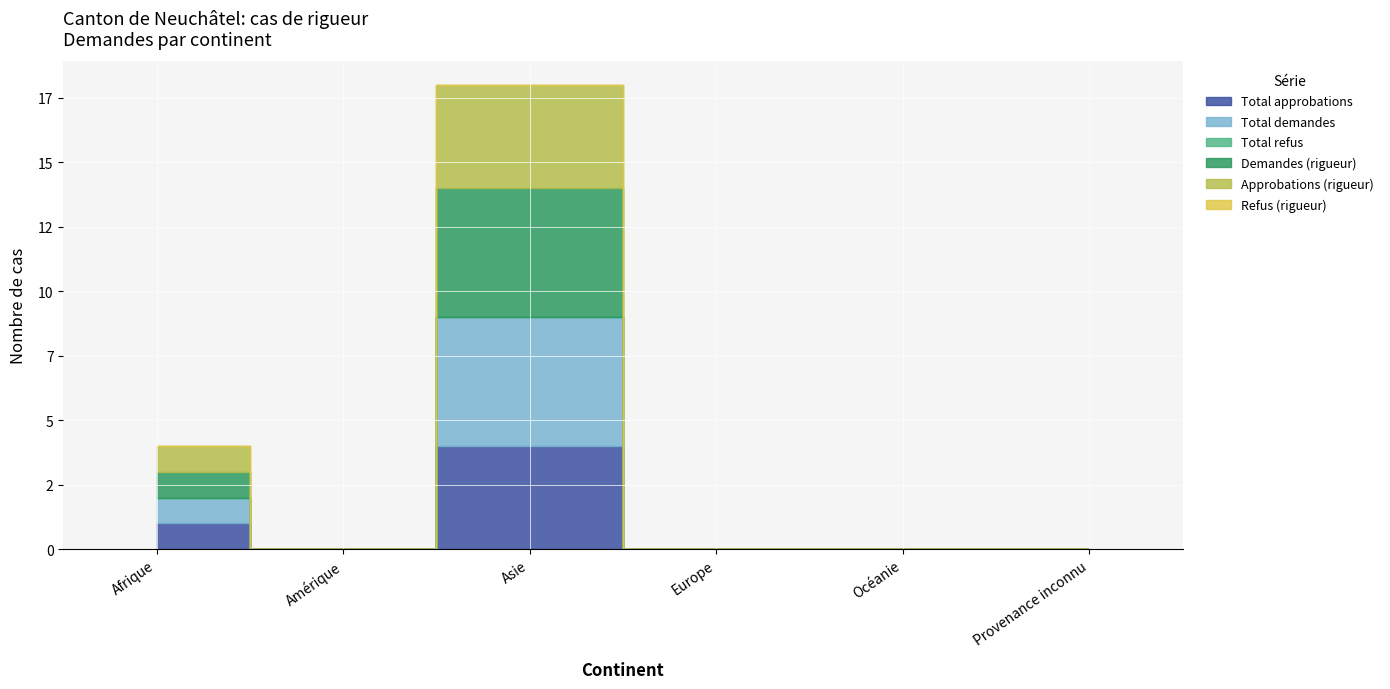

Reading left to right, what are all the values shown in this chart?

Total approbations: Afrique=1	Amérique=0	Asie=4	Europe=0	Océanie=0	Provenance inconnu=0
Total demandes: Afrique=1	Amérique=0	Asie=5	Europe=0	Océanie=0	Provenance inconnu=0
Total refus: Afrique=0	Amérique=0	Asie=0	Europe=0	Océanie=0	Provenance inconnu=0
Demandes (rigueur): Afrique=1	Amérique=0	Asie=5	Europe=0	Océanie=0	Provenance inconnu=0
Approbations (rigueur): Afrique=1	Amérique=0	Asie=4	Europe=0	Océanie=0	Provenance inconnu=0
Refus (rigueur): Afrique=0	Amérique=0	Asie=0	Europe=0	Océanie=0	Provenance inconnu=0